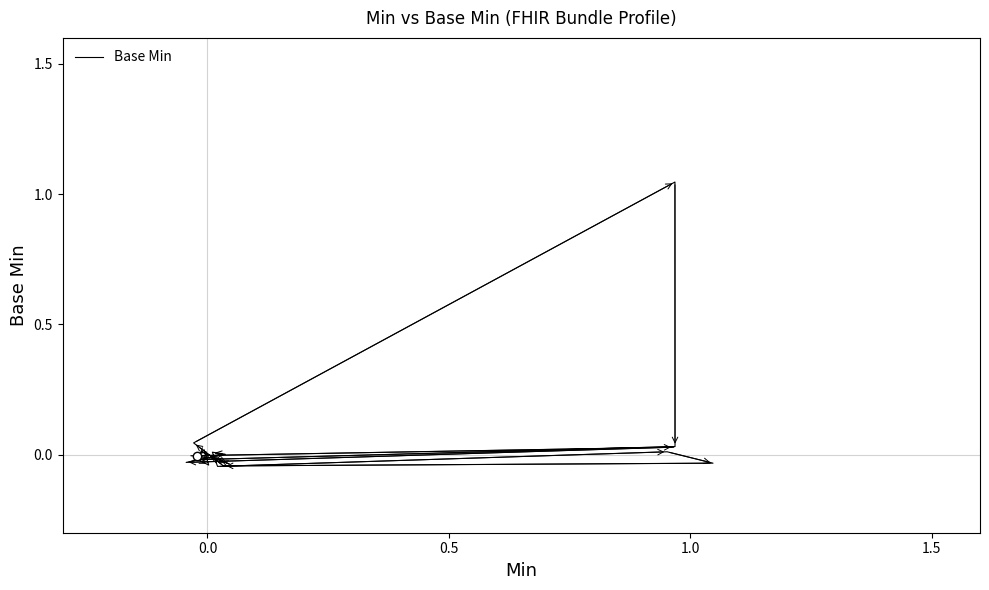

Is it true that the value at 1.0 is -0.0?

False